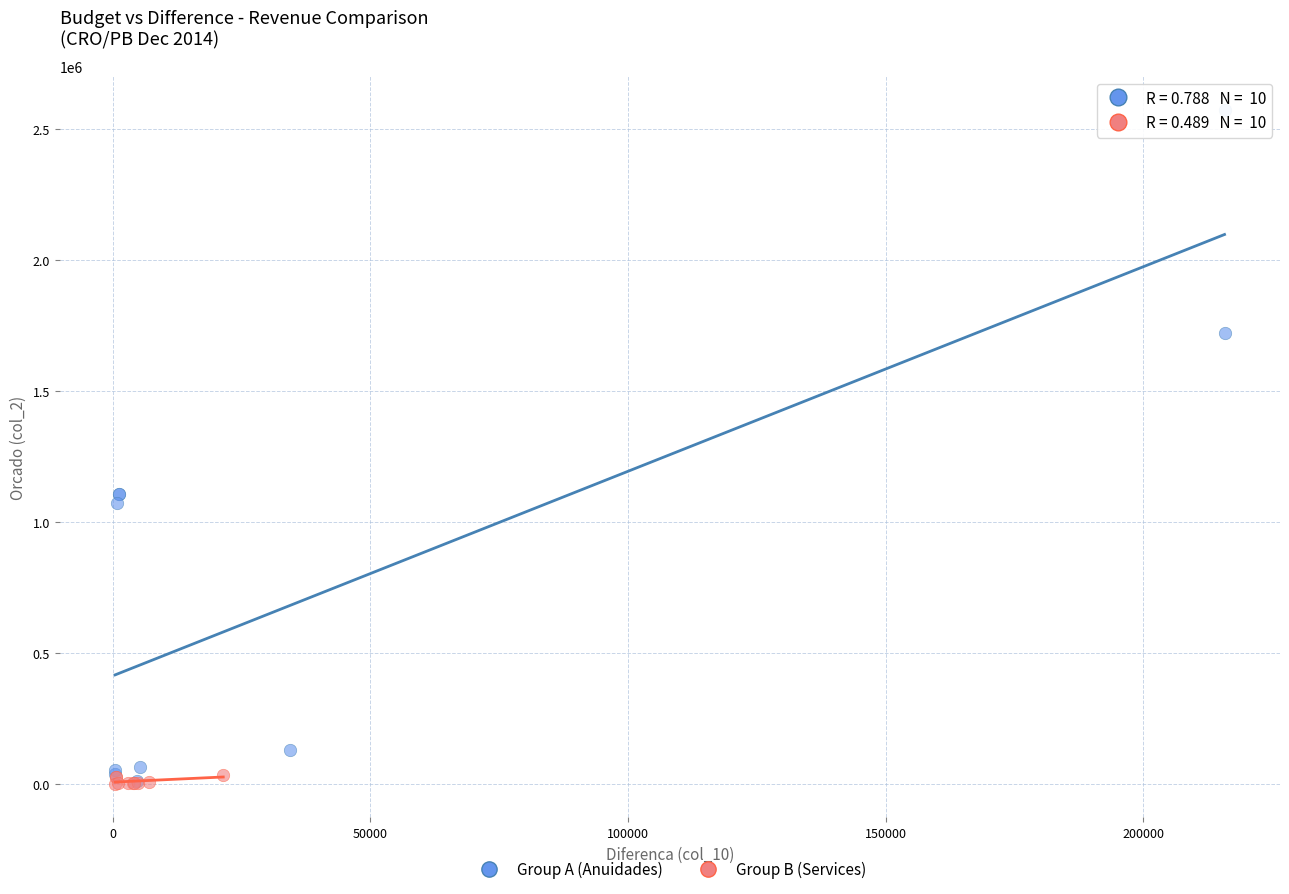

Which series has the largest Y range (max minus min)?

Group A (Anuidades)